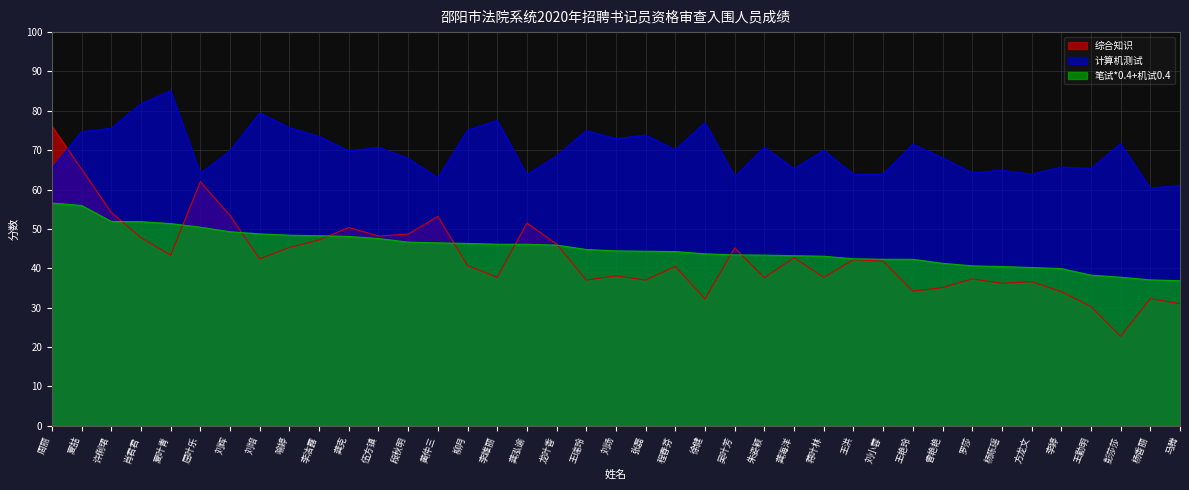

What are all the series names shown in the legend?

综合知识, 计算机测试, 笔试*0.4+机试0.4